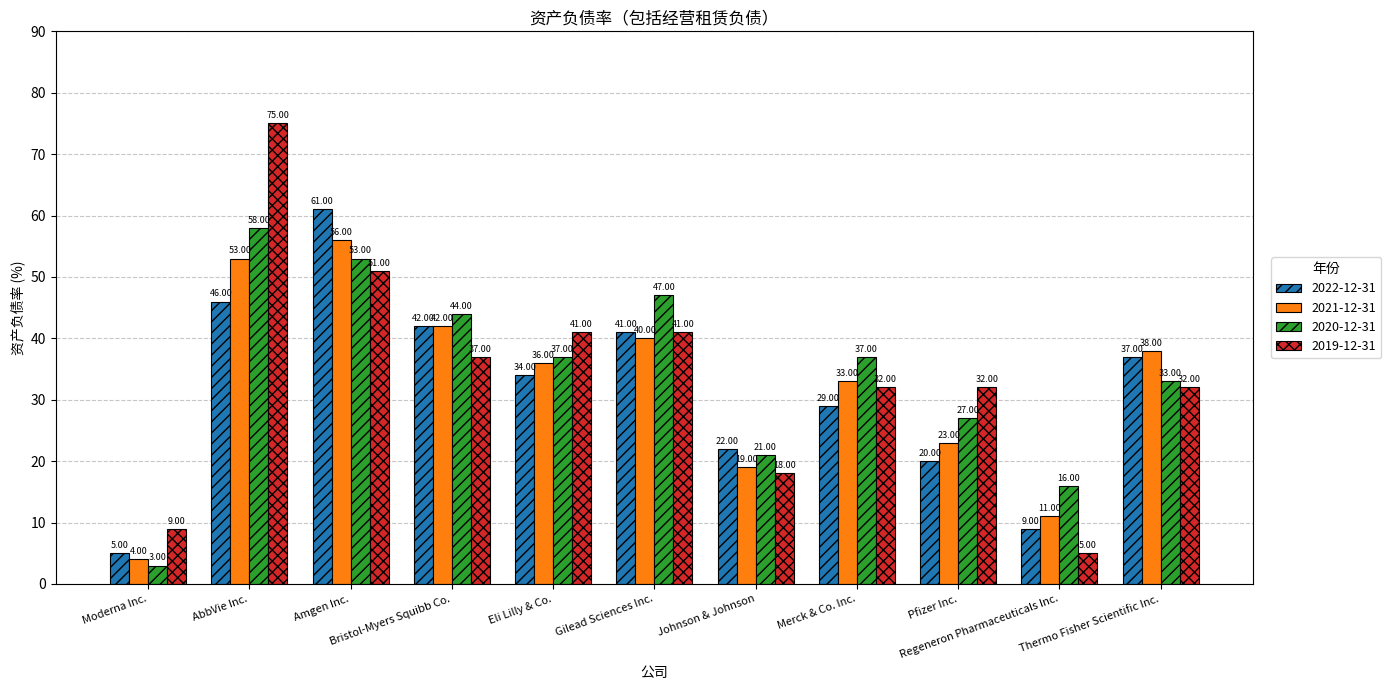

The value of 2021-12-31 at AbbVie Inc. is 53.0. True or false?

True